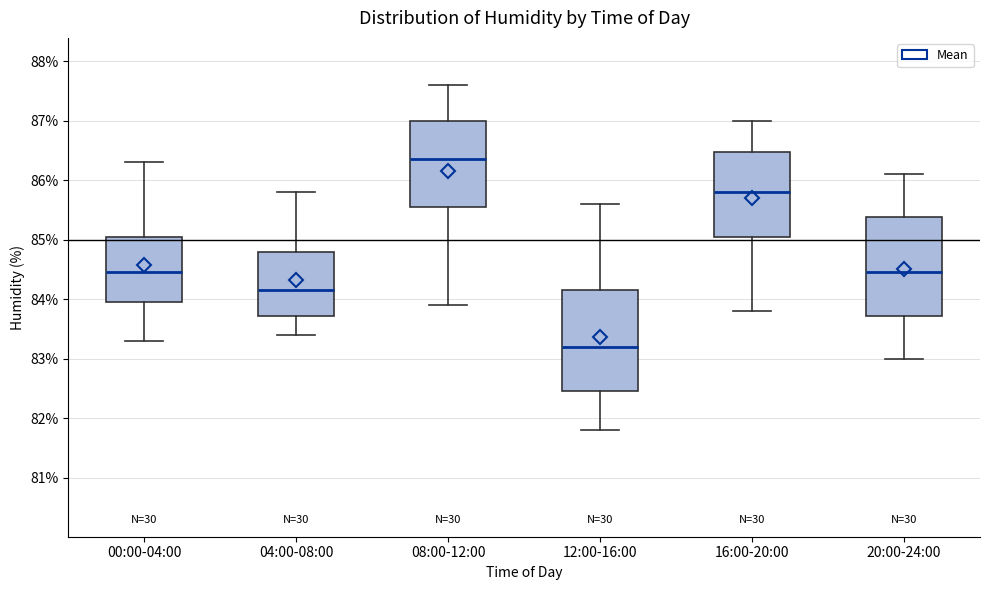

Reading left to right, read every box against the y-axis: the position of its median line, the range the box covers, and the ends of its whiskers. The values are not printed on the chart, so give them approximately, as read against the axis.

00:00-04:00: median 84.5, box 84.0 to 85.1, whiskers 83.3 to 86.3
04:00-08:00: median 84.2, box 83.7 to 84.8, whiskers 83.4 to 85.8
08:00-12:00: median 86.4, box 85.6 to 87.0, whiskers 83.9 to 87.6
12:00-16:00: median 83.2, box 82.5 to 84.2, whiskers 81.8 to 85.6
16:00-20:00: median 85.8, box 85.1 to 86.5, whiskers 83.8 to 87.0
20:00-24:00: median 84.5, box 83.7 to 85.4, whiskers 83.0 to 86.1